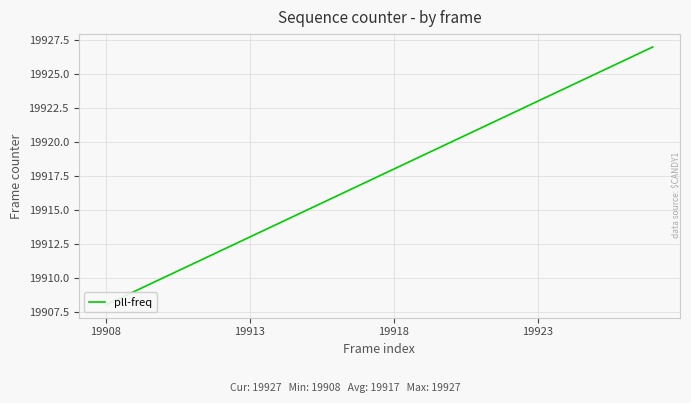

Which label corresponds to the smallest value in the chart?

19908